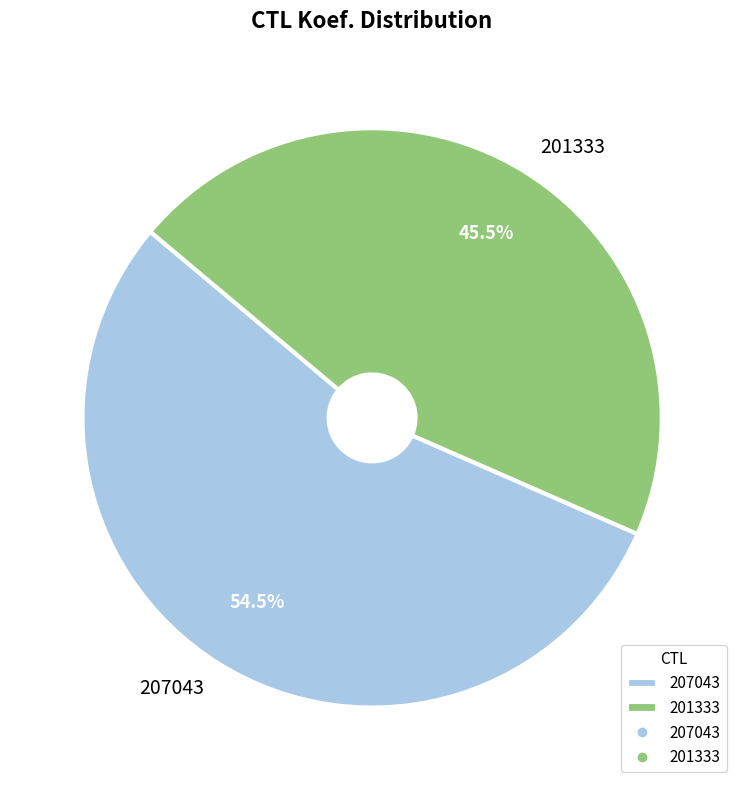

Do 201333 and 207043 together represent more than half of the pie?

Yes